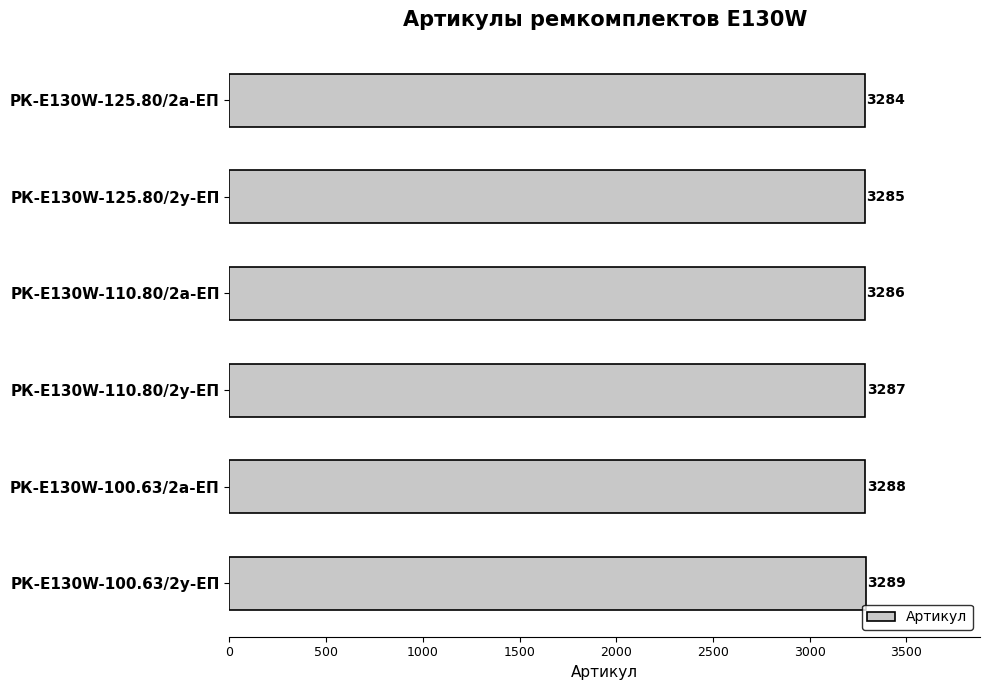

The value at РК-E130W-125.80/2а-ЕП is 3284. True or false?

True